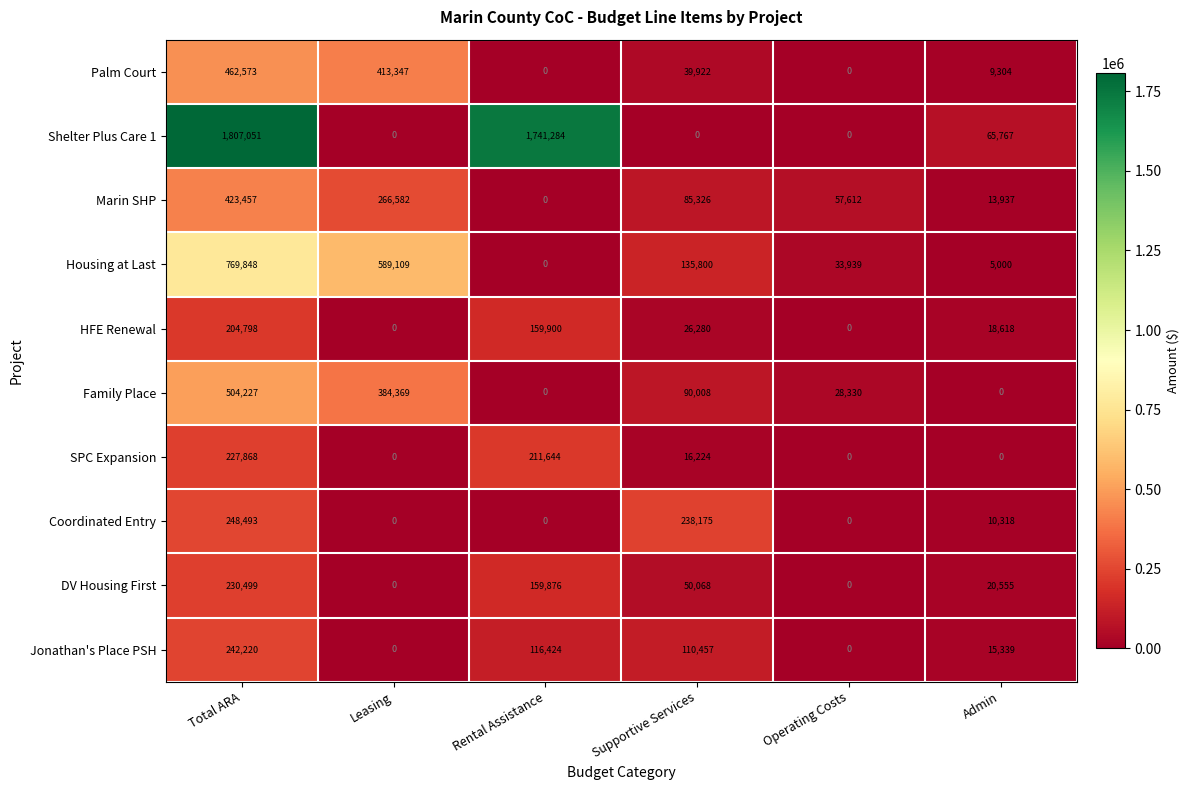

How many distinct data groups are displayed?

10